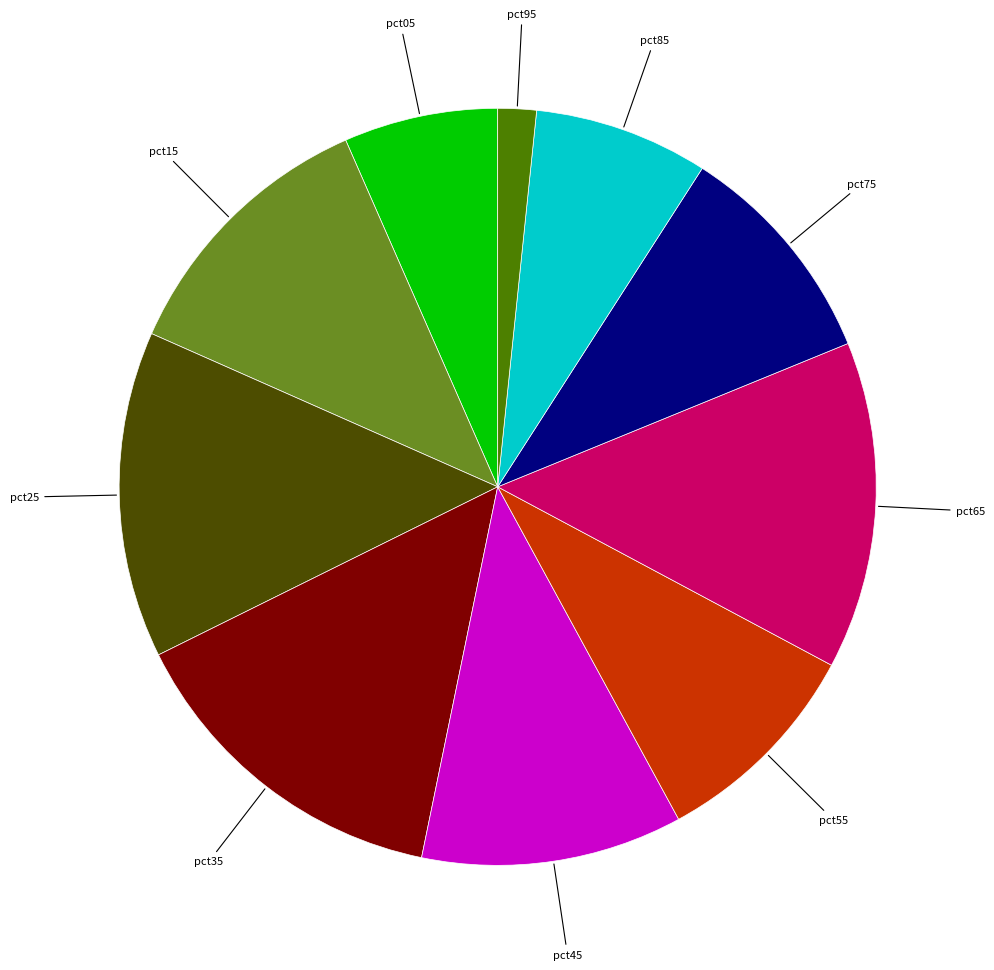

Does any single category account for the majority?

No